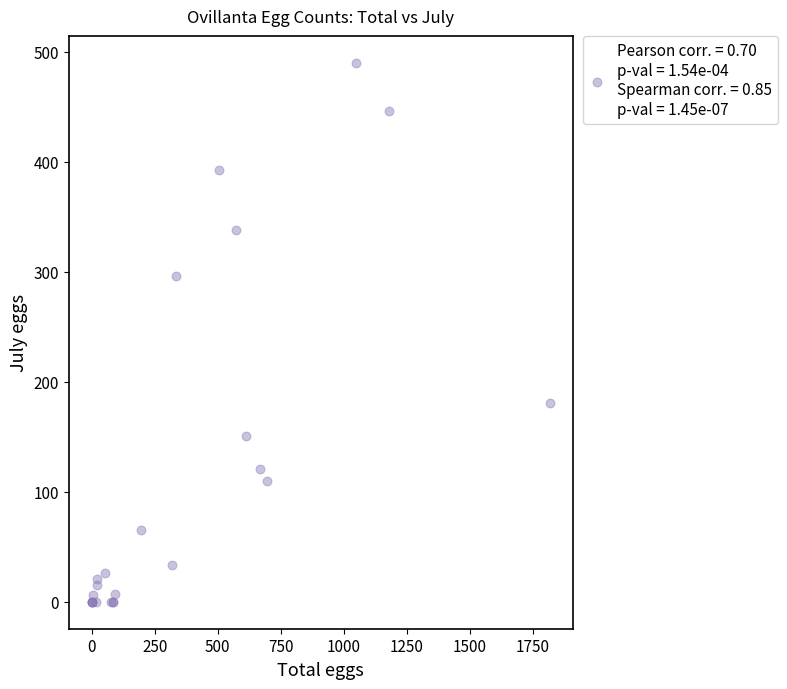

What Y value in the scatter plot is closest to 245?

296